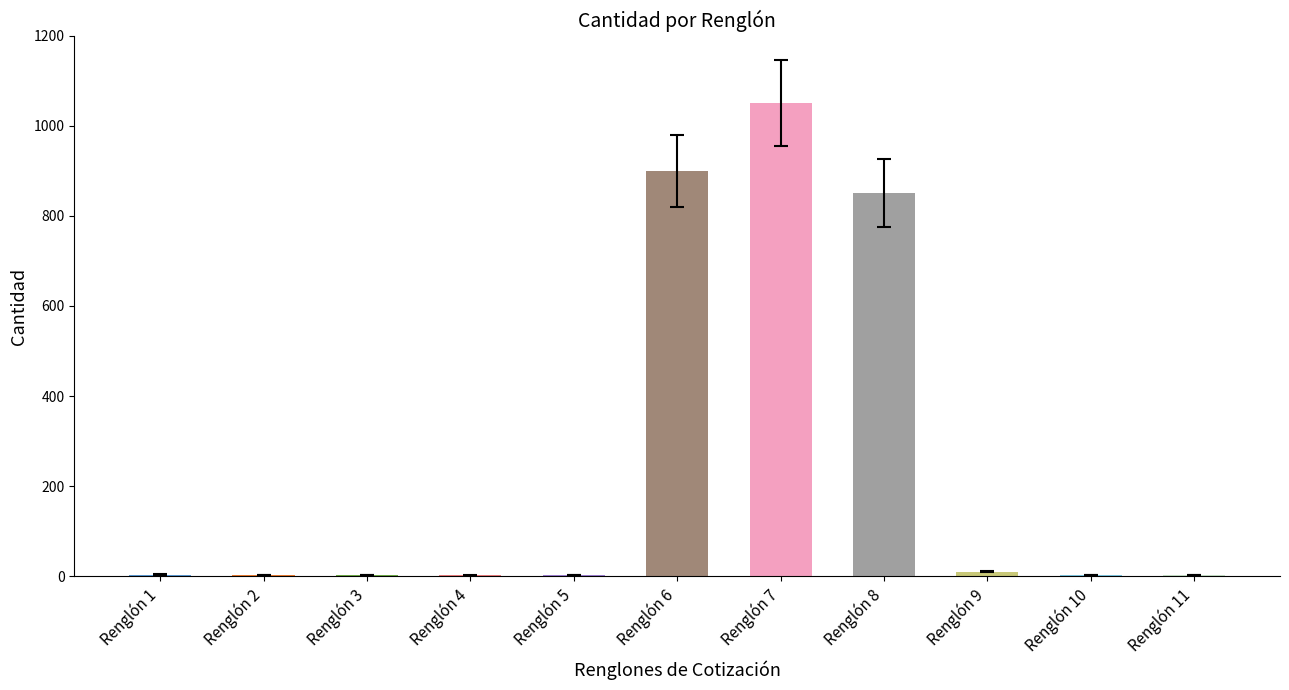

Is it true that the value at Renglón 11 is 3?

True